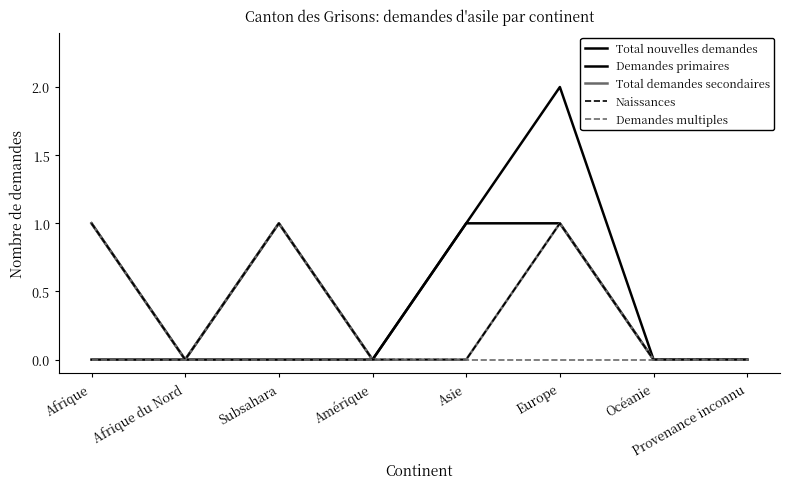

Reading left to right, what are all the values shown in this chart?

Total nouvelles demandes: 1	0	1	0	1	2	0	0
Demandes primaires: 0	0	0	0	1	1	0	0
Total demandes secondaires: 1	0	1	0	0	1	0	0
Naissances: 1	0	1	0	0	1	0	0
Demandes multiples: 0	0	0	0	0	0	0	0